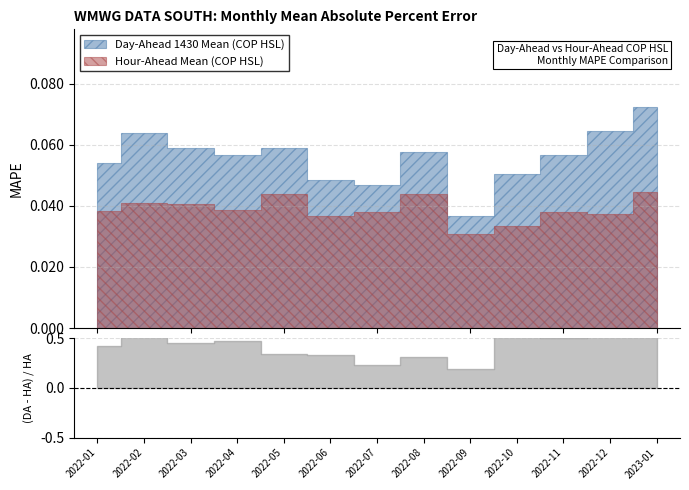

What position from the left is 2022-09?

9